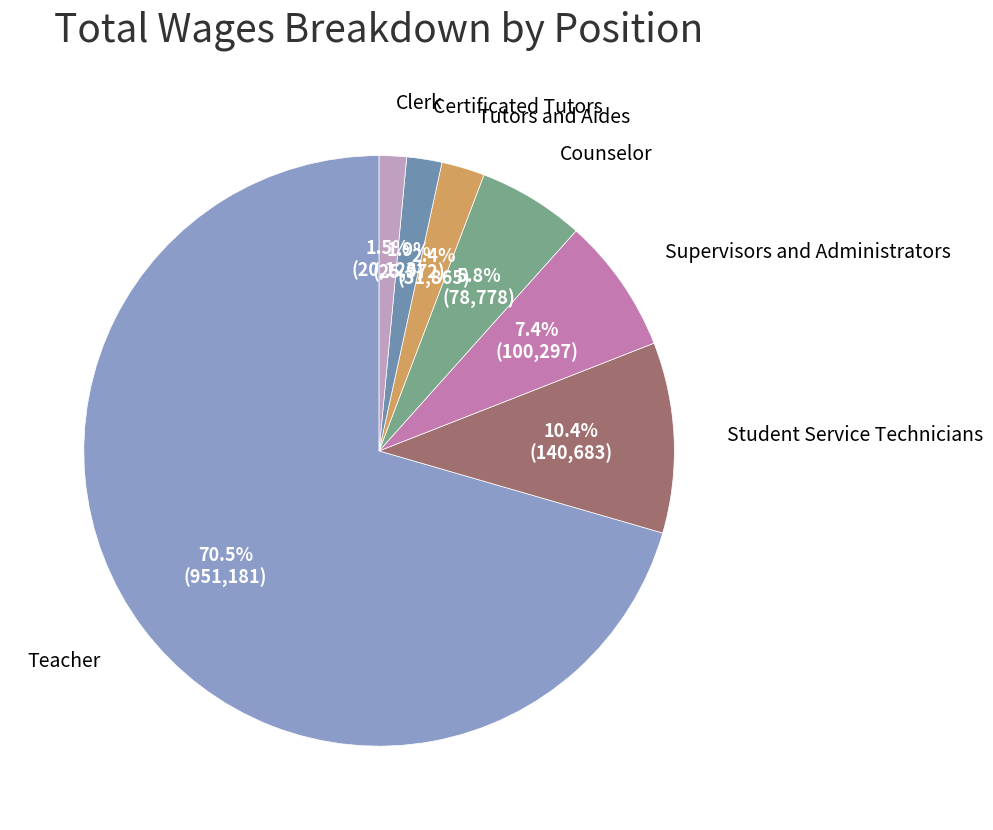

Approximately how many times larger is the value at Tutors and Aides compared to Clerk?

1.6